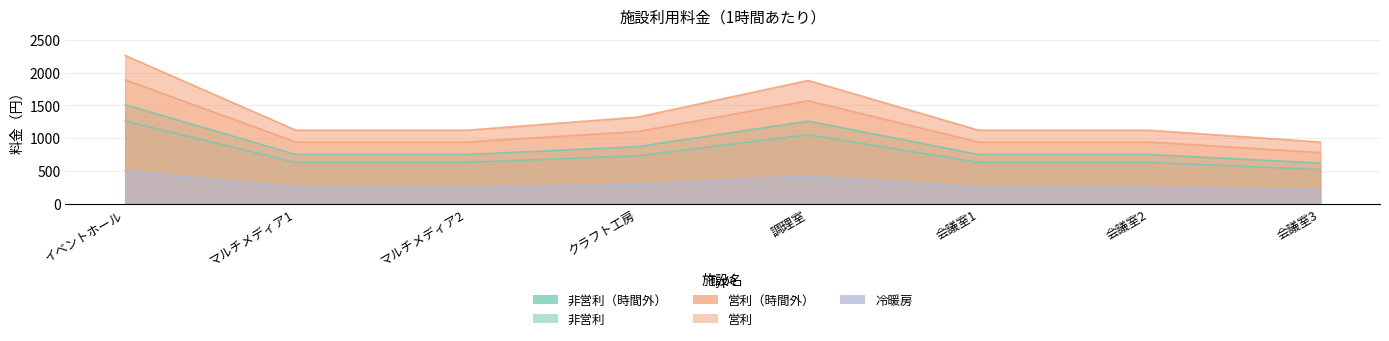

Which has a higher value, 会議室2 or マルチメディア2?

会議室2